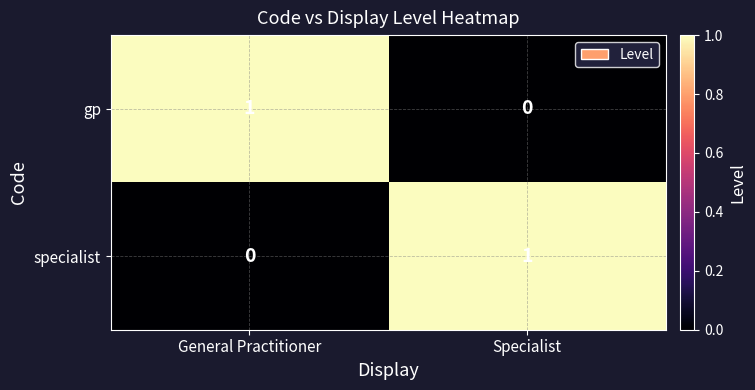

Is it true that specialist equals -1 at General Practitioner?

False